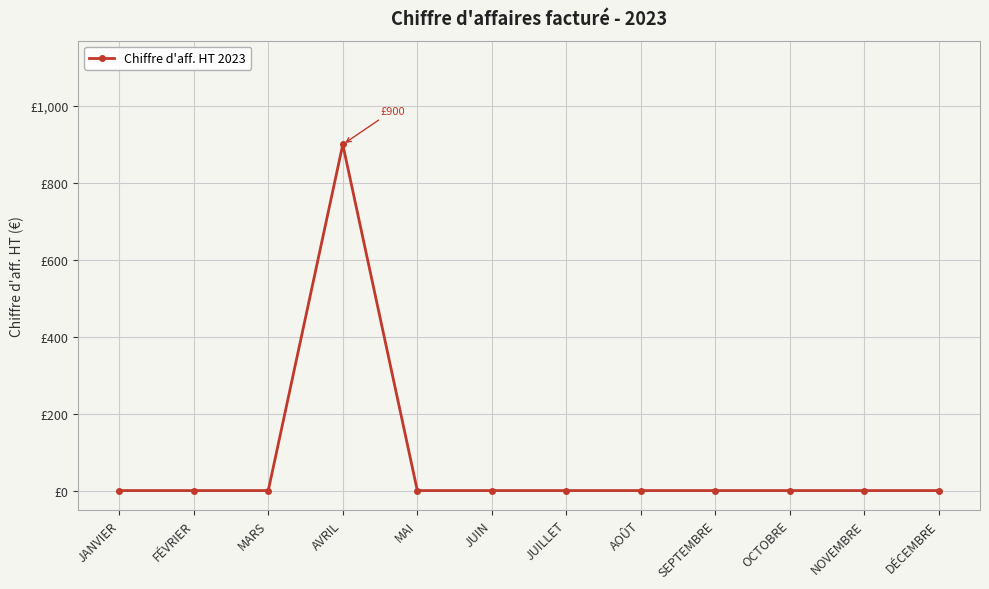

Reading left to right, transcribe all the data shown in this chart.

0	0	0	900	0	0	0	0	0	0	0	0